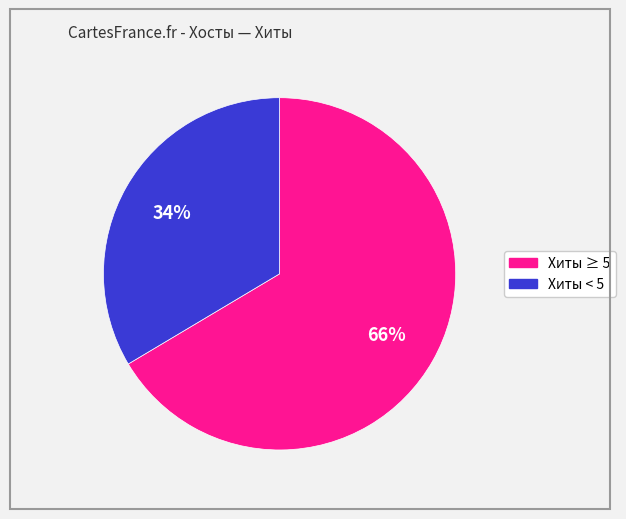

To the nearest percent, what is the average slice percentage?

50%